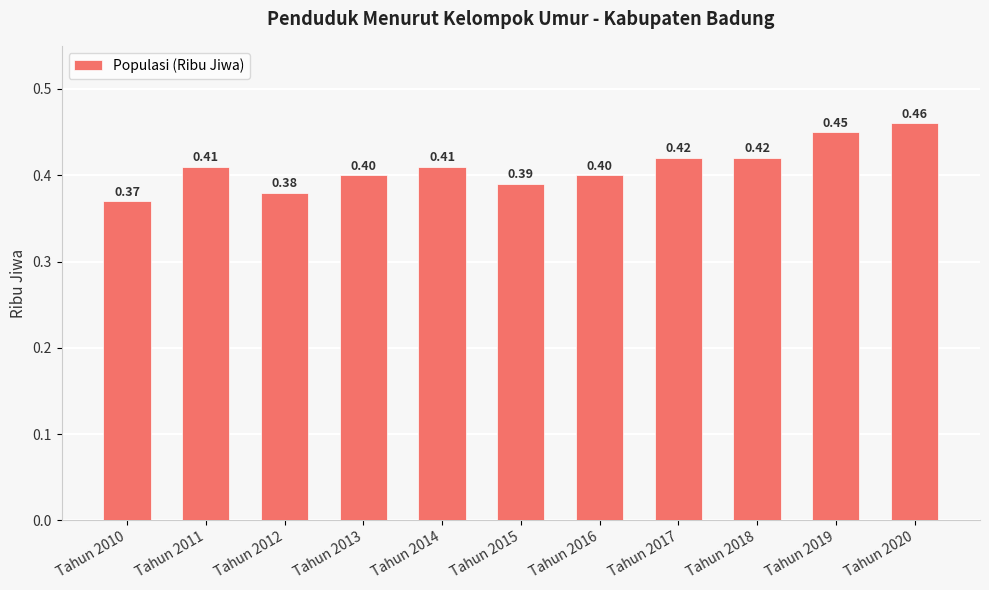

What is the difference between the maximum and minimum values?

0.1